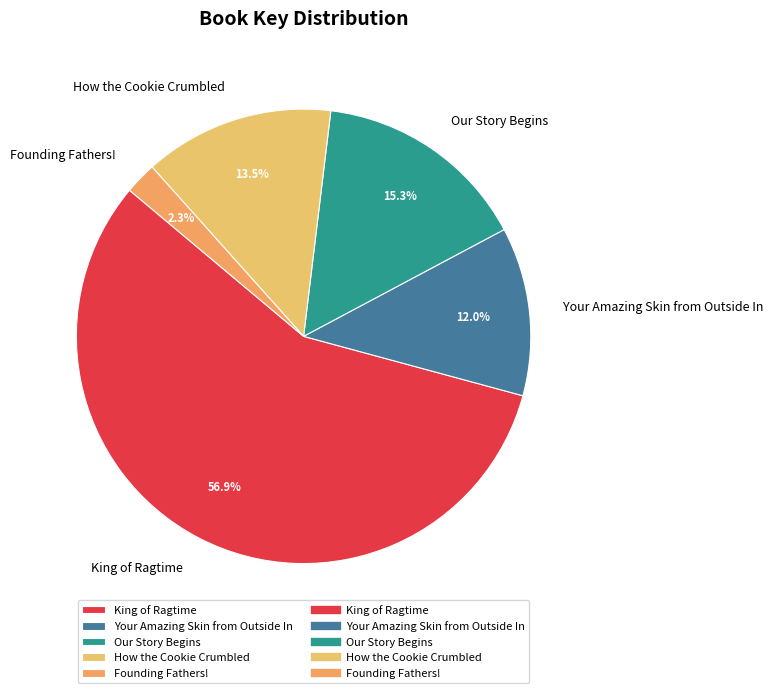

What percentage is the Your Amazing Skin from Outside In slice, to the nearest percent?

12%